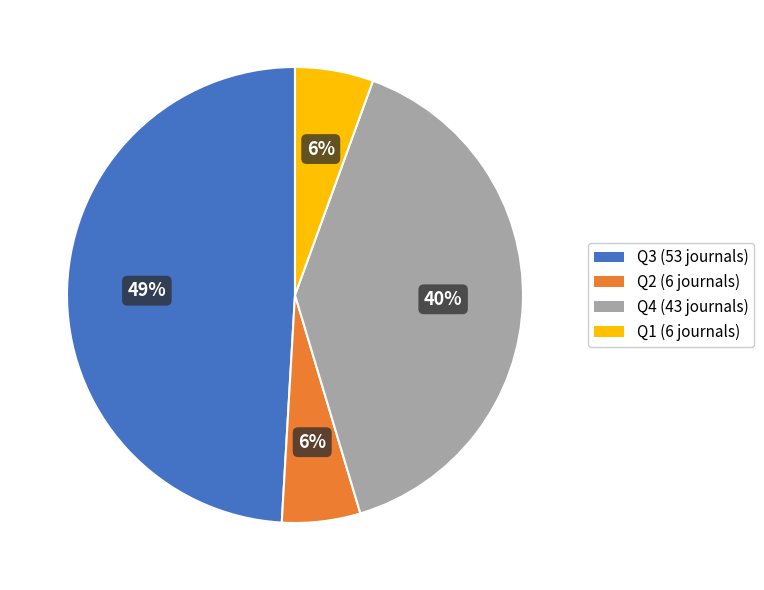

The Q2 slice represents 16% of the pie. True or false?

False